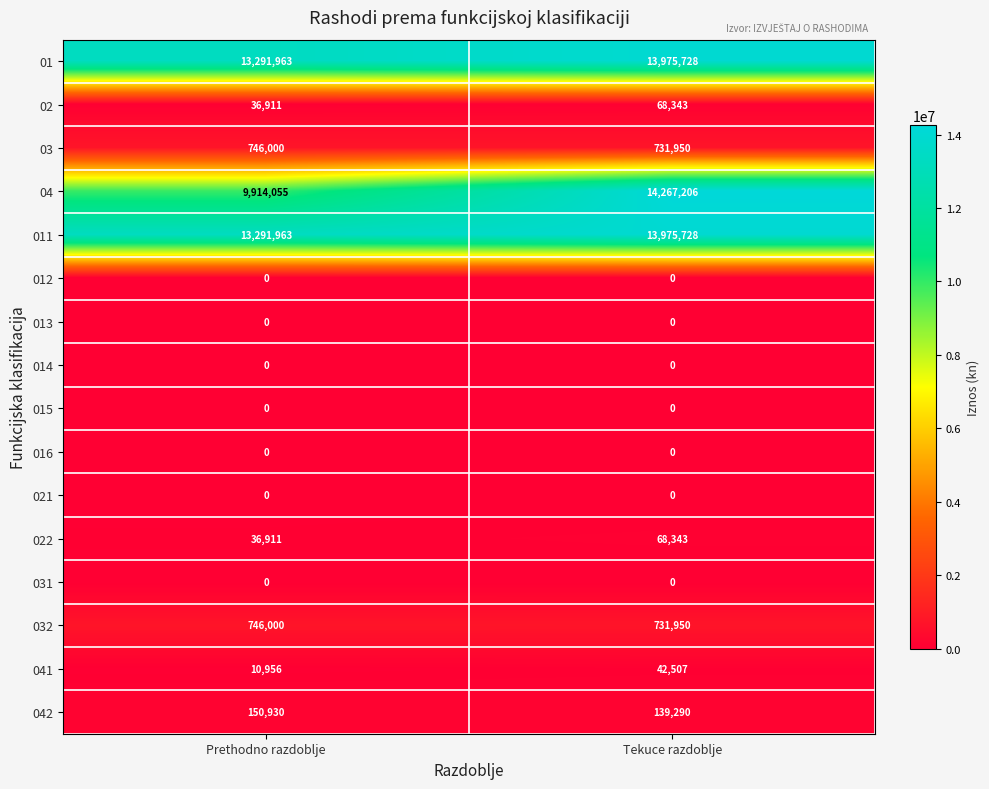

What is the greatest value displayed?

14267206